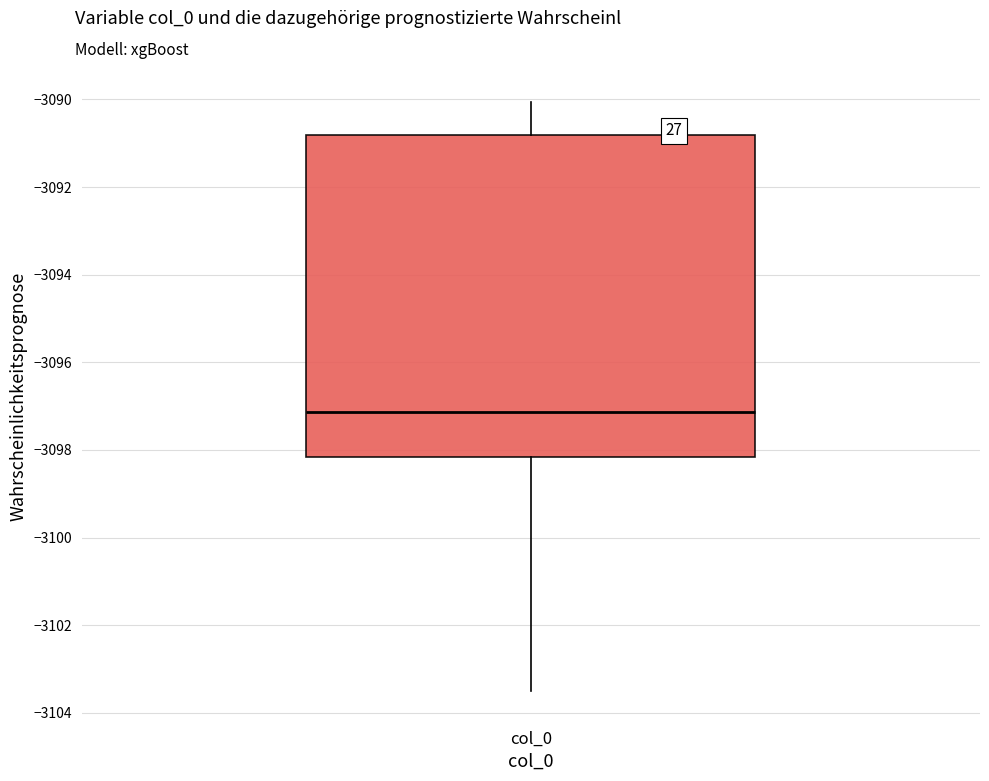

Transcribe this box plot: give where the median line is, the range the box spans, and where the two whiskers end, as read against the y-axis. The values are not printed on the chart, so give them approximately, as read against the axis.

median -3097.2, box -3098.2 to -3090.8, whiskers -3103.6 to -3090.0